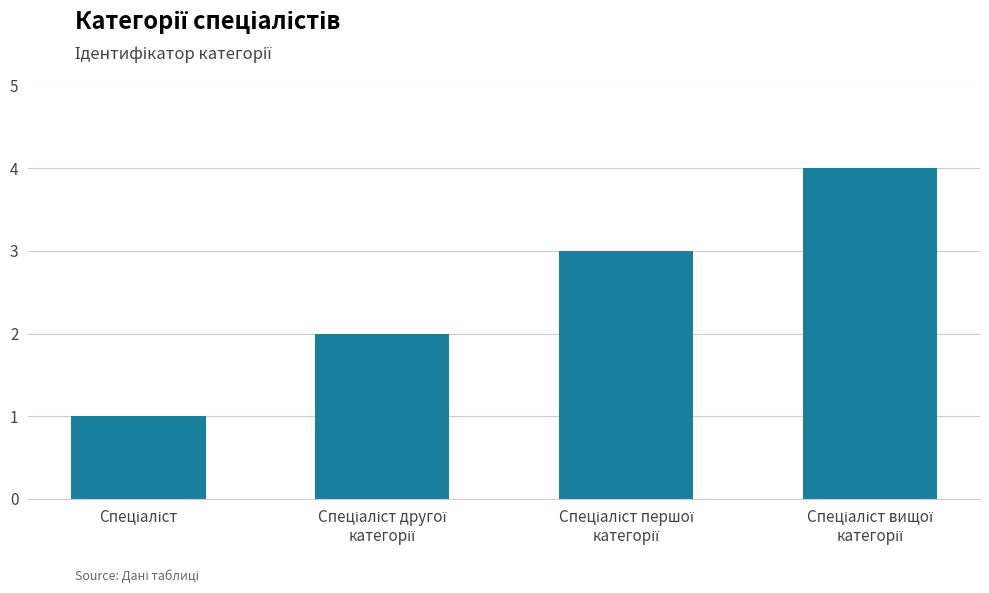

What is the difference between the maximum and minimum values?

3